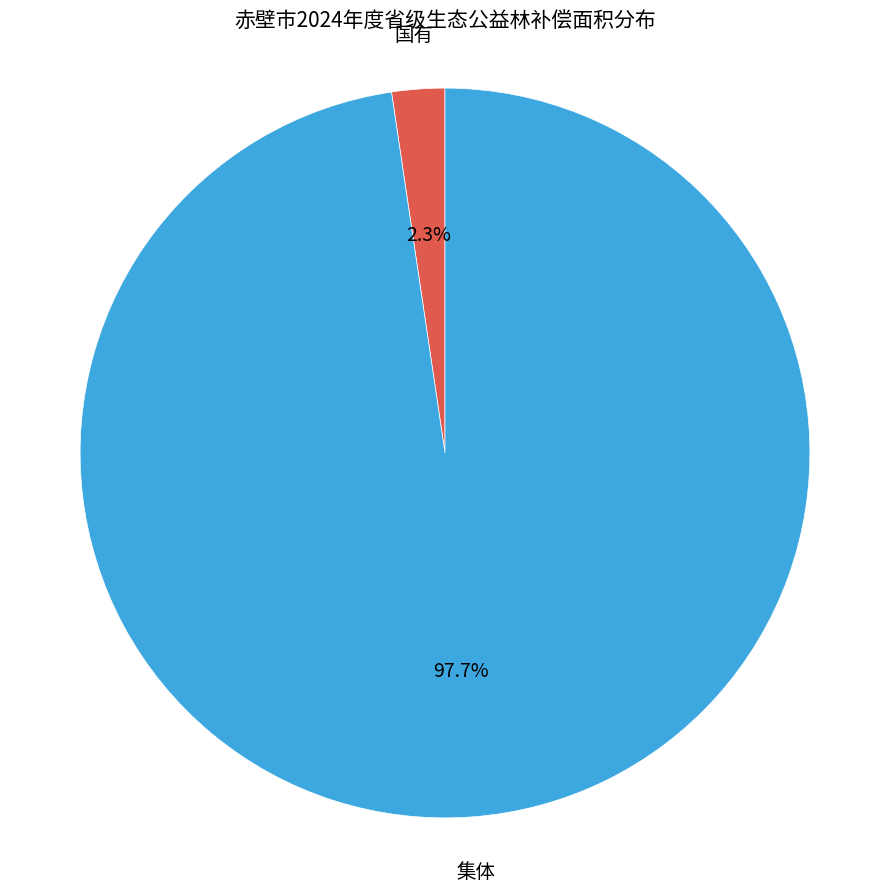

Is there any slice that represents more than half of the pie?

Yes